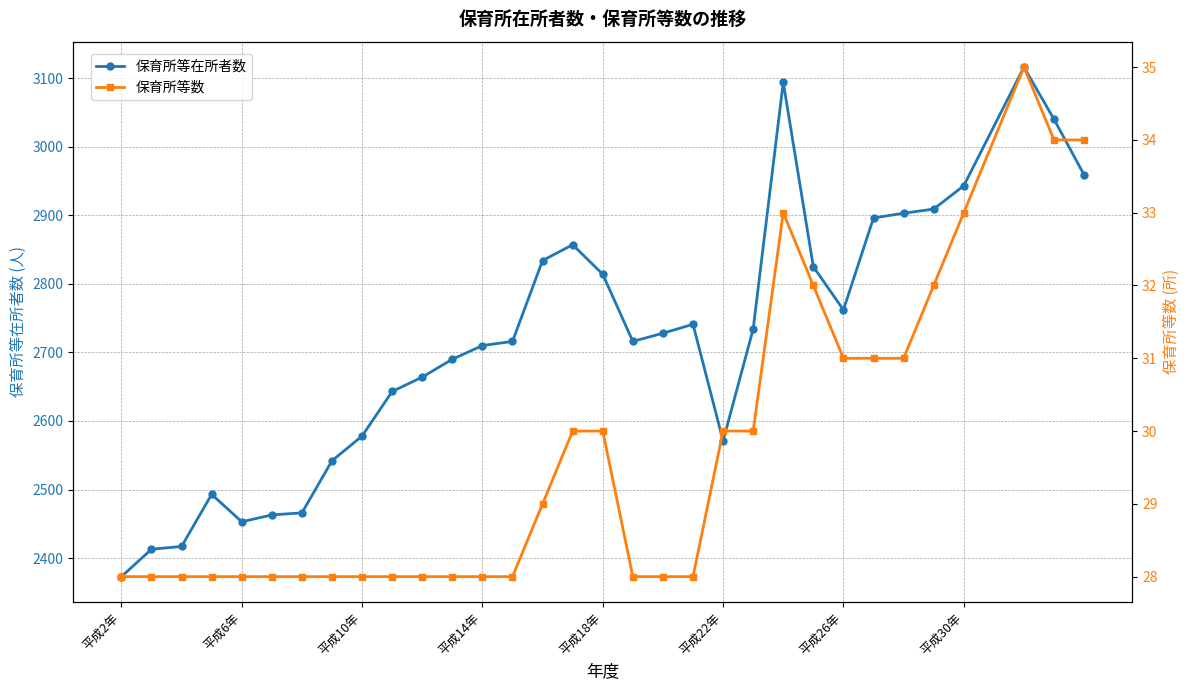

Is this an area chart (filled region under the line)?

No